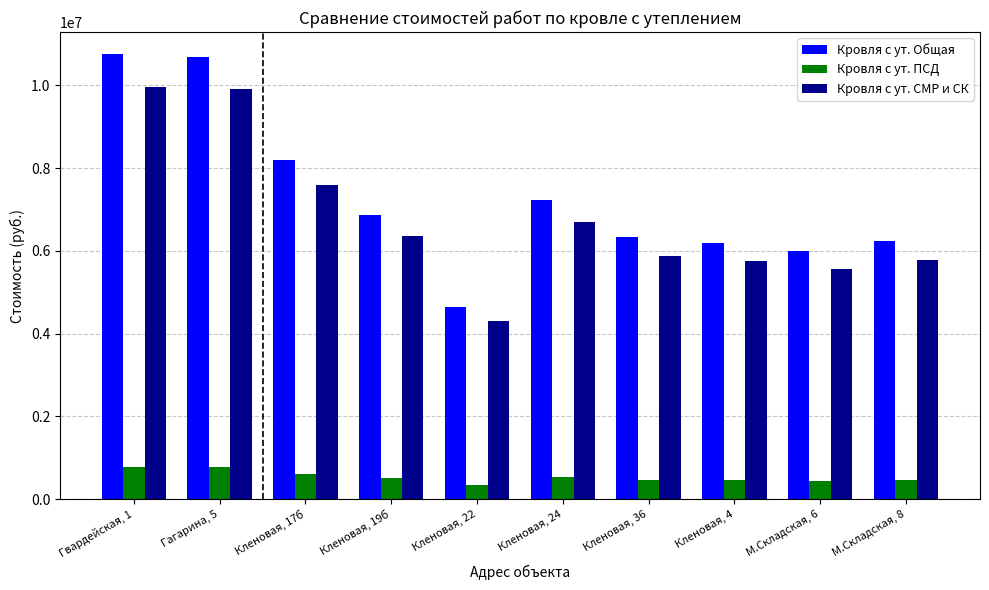

Which series has the largest range (max minus min)?

Кровля с ут. Общая